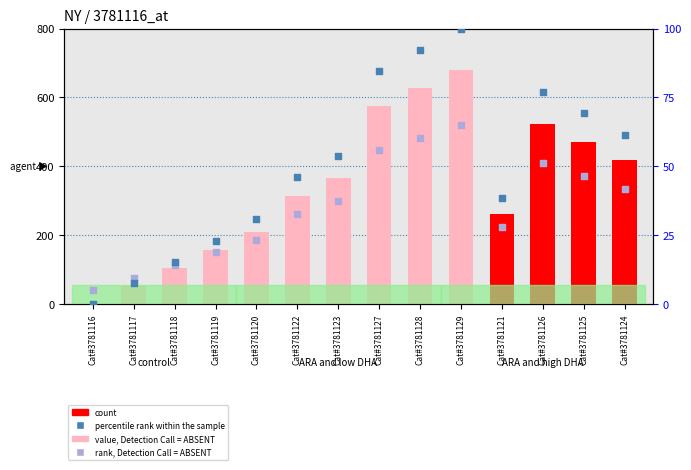

Which series has the largest total across all categories?

value, Detection Call = ABSENT